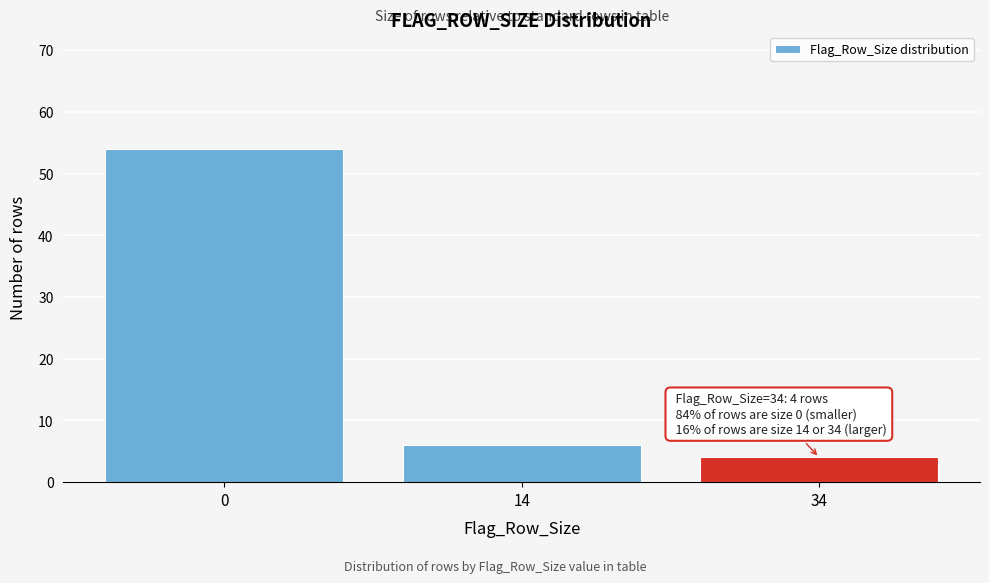

Reading left to right, transcribe all the data shown in this chart.

0=54	14=6	34=4